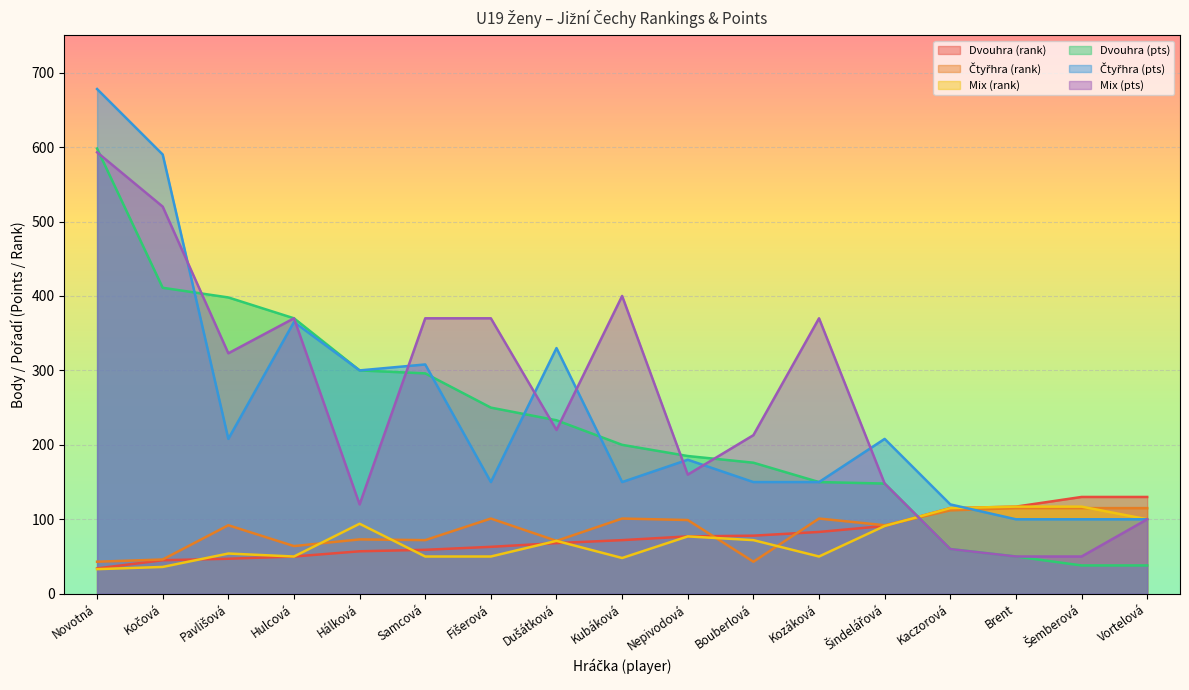

At which label does Čtyřhra (rank) reach its minimum?

Novotná